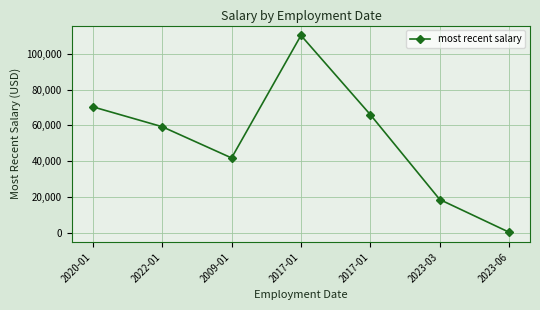

What is the difference between the values at 2017-01 and 2023-03?

47341.9